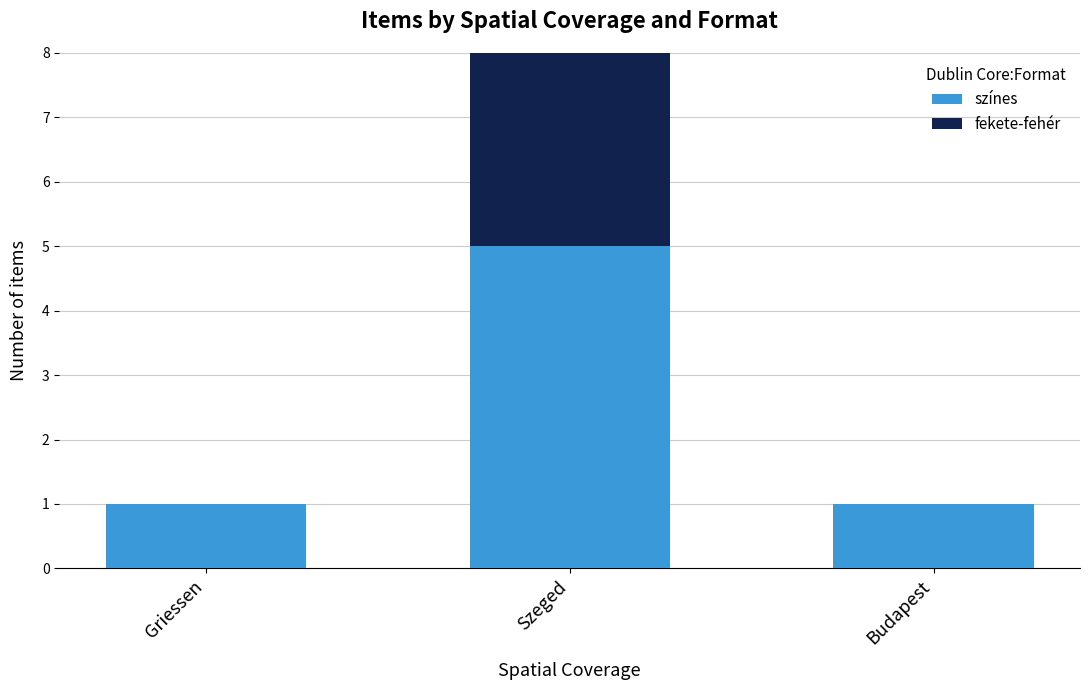

The színes series shows 1 at Griessen. True or false?

True